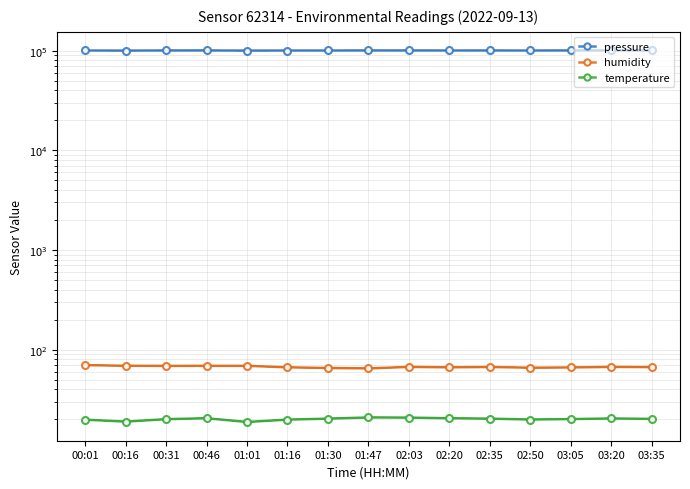

True or false: humidity and temperature intersect in this chart.

False